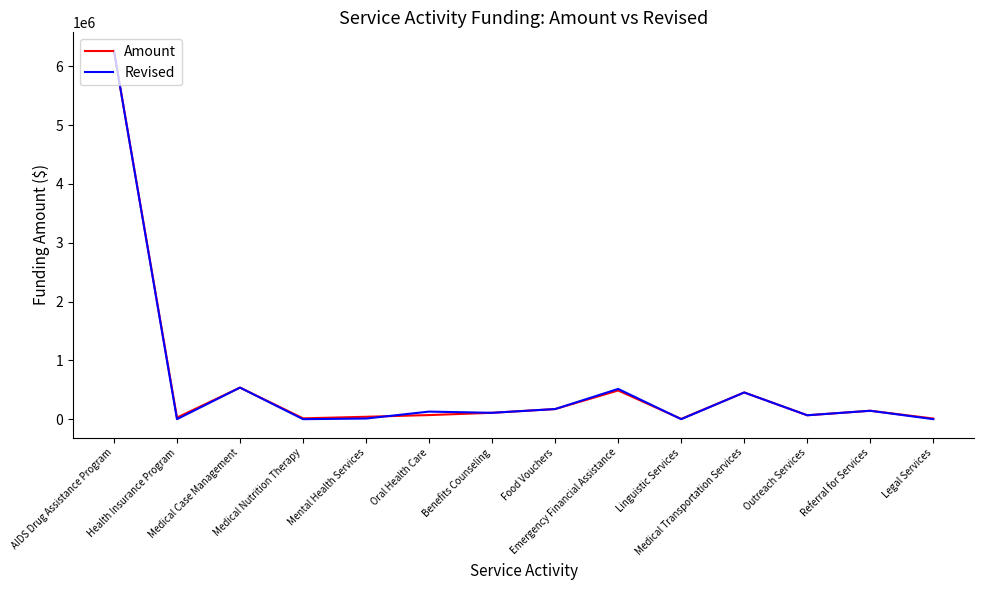

Which label corresponds to the largest value in the chart?

AIDS Drug Assistance Program